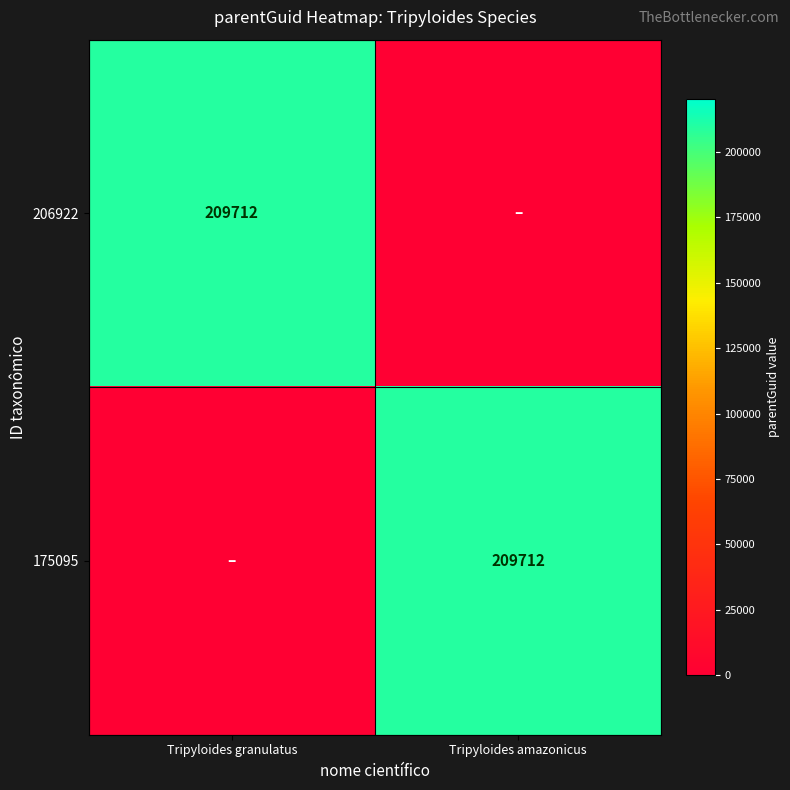

At which category is the sum across all series the highest?

Tripyloides granulatus